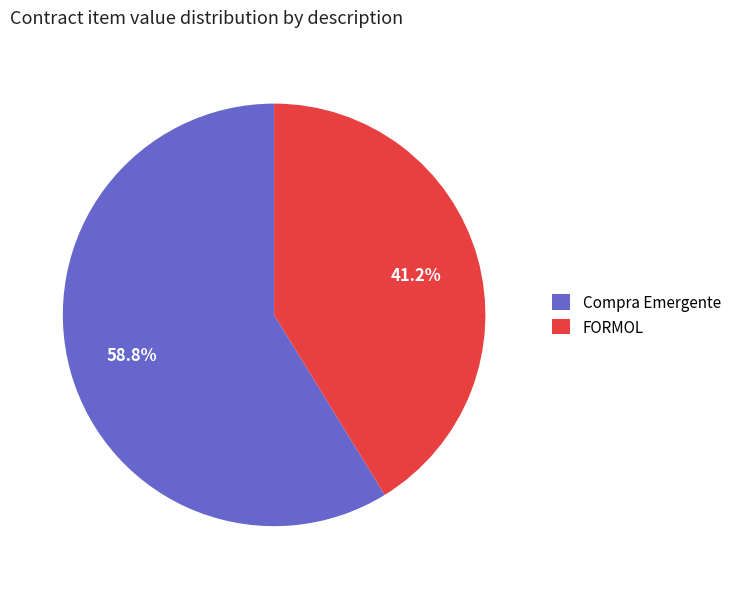

Is it true that Compra Emergente is 45% of the pie?

False